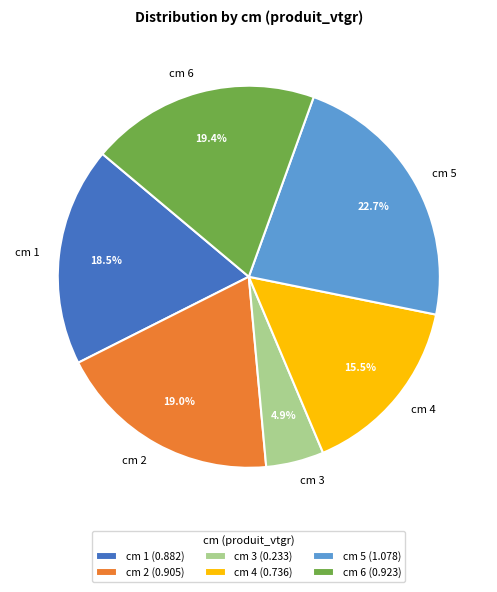

How many segments does this pie chart have?

6